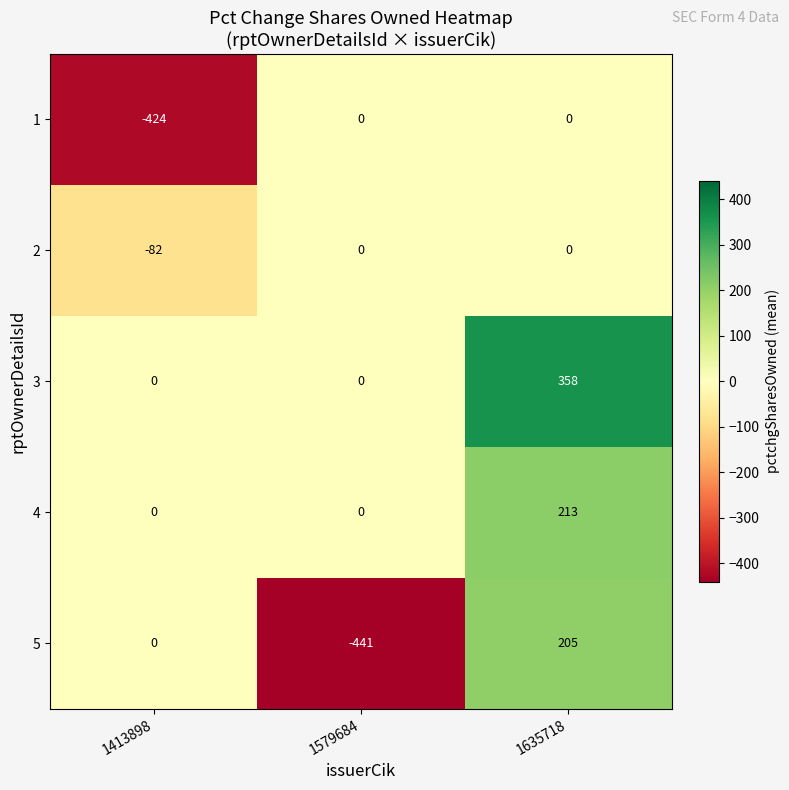

Reading left to right, what are all the values shown in this chart?

1: -424	0	0
2: -82	0	0
3: 0	0	358
4: 0	0	213
5: 0	-441	205